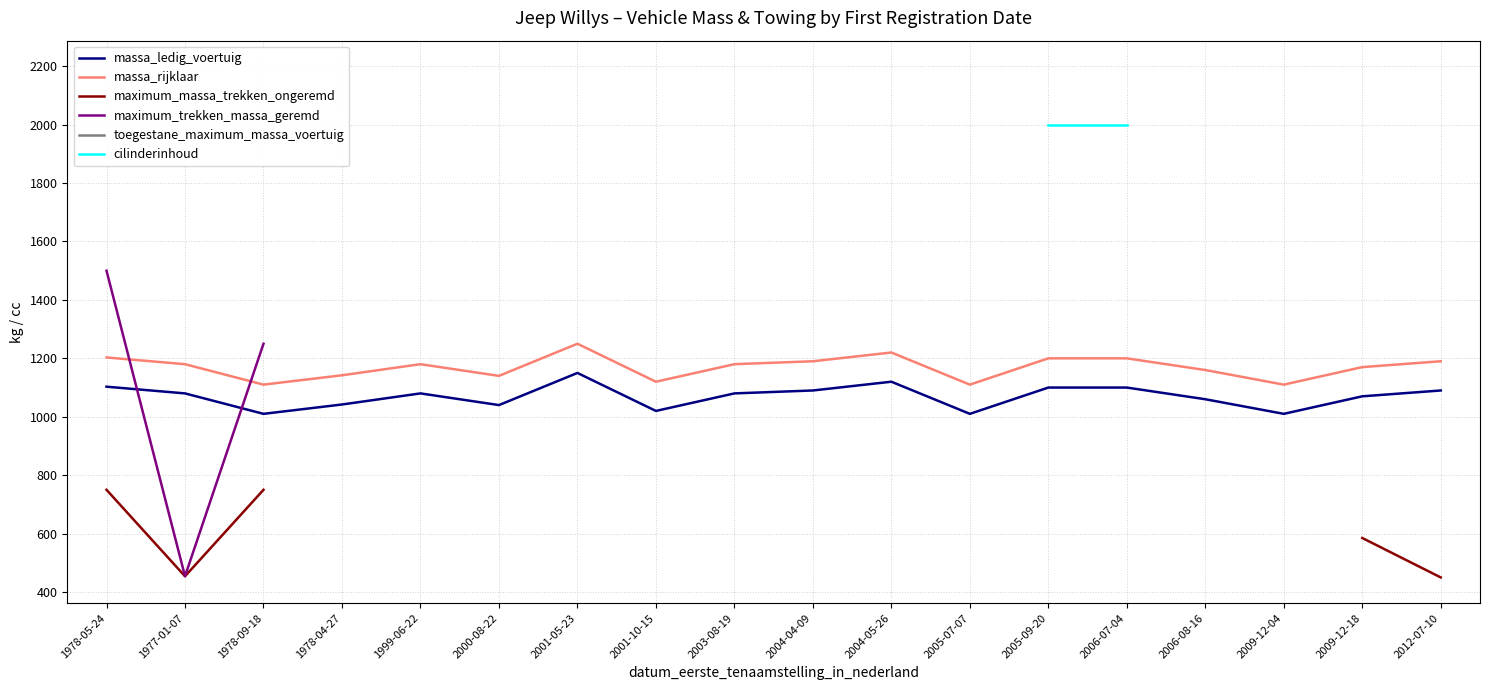

Which series changed the most between 1978-09-18 and 1999-06-22?

maximum_trekken_massa_geremd